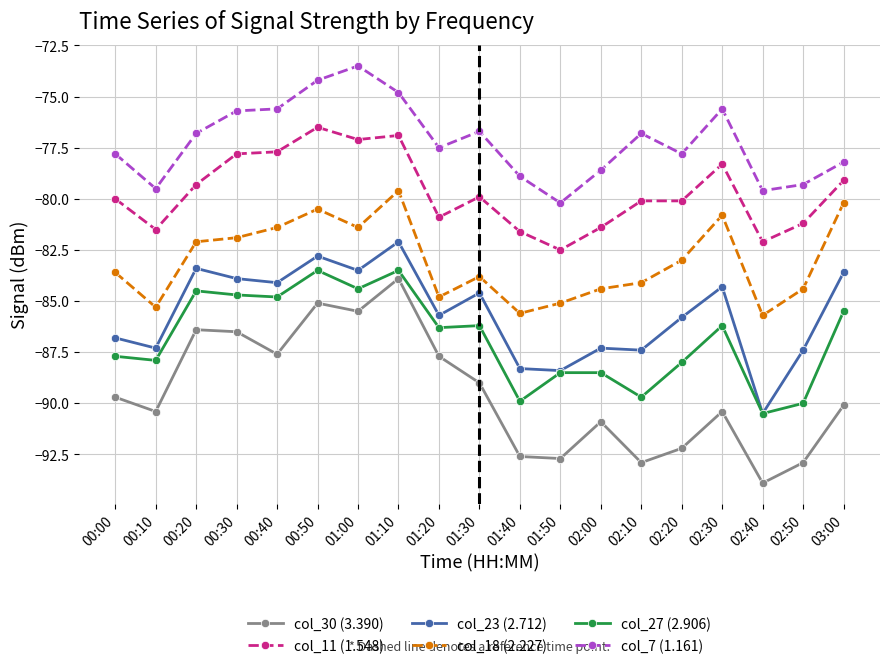

Read the col_7 (1.161) value at 03:00.

-78.2